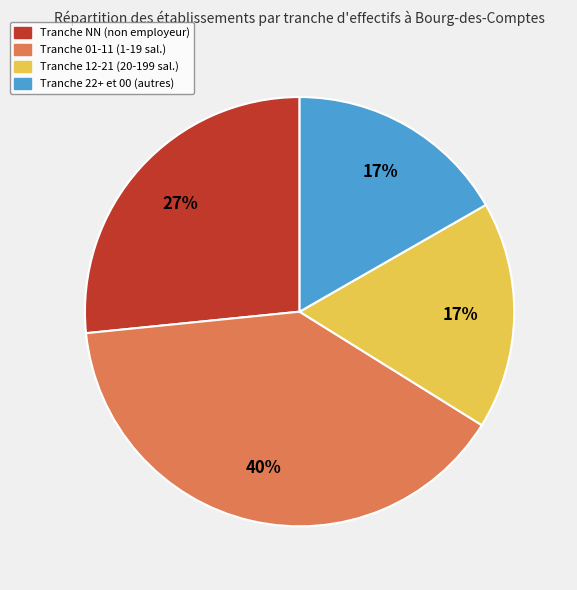

Is there a majority slice in this chart?

No